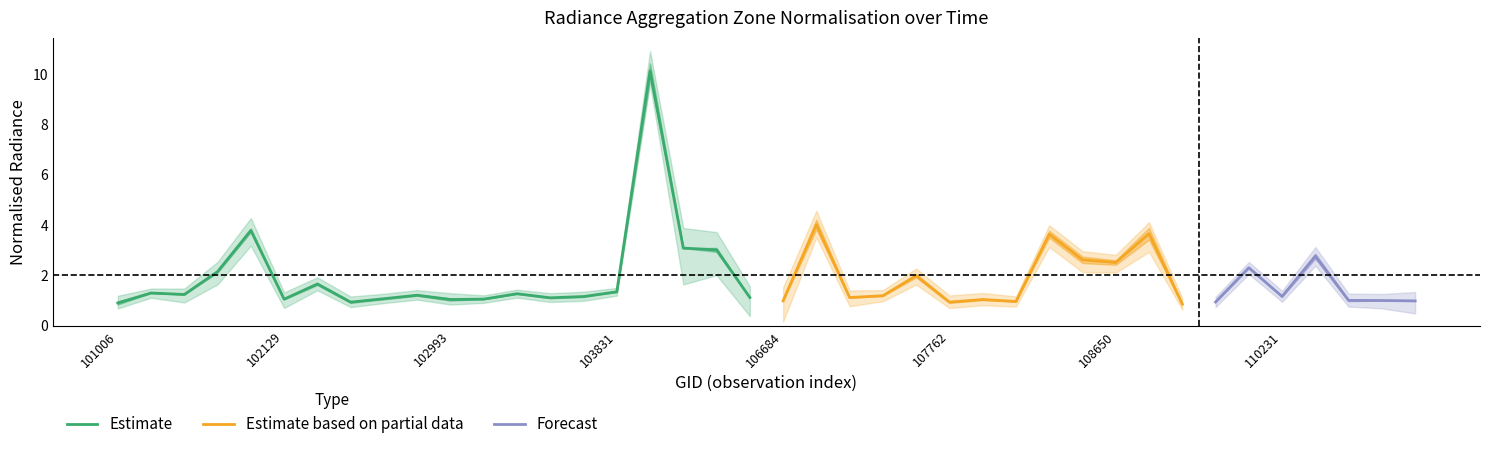

What is the minimum value for Estimate?

0.9